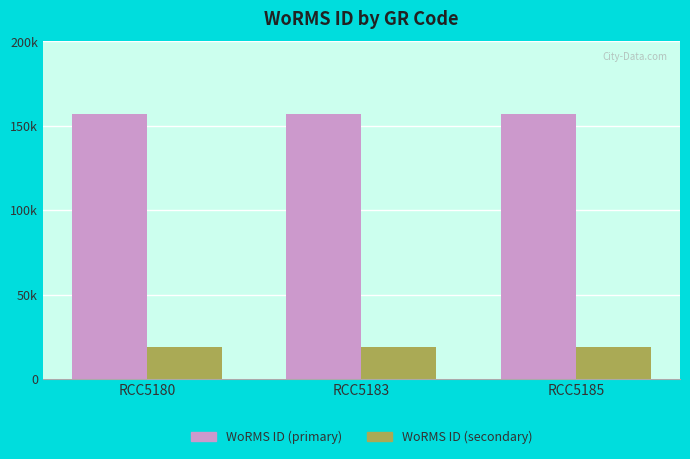

Does the chart contain any negative values?

No